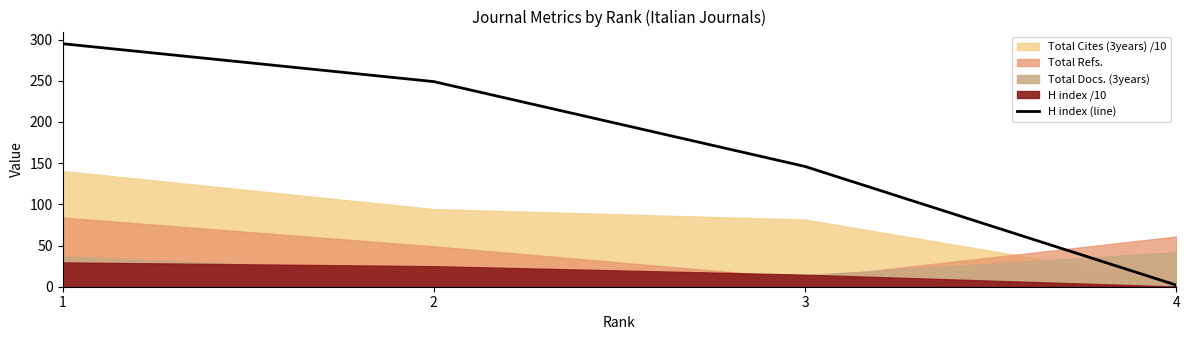

List the labels in order of value, largest first.

1, 2, 3, 4